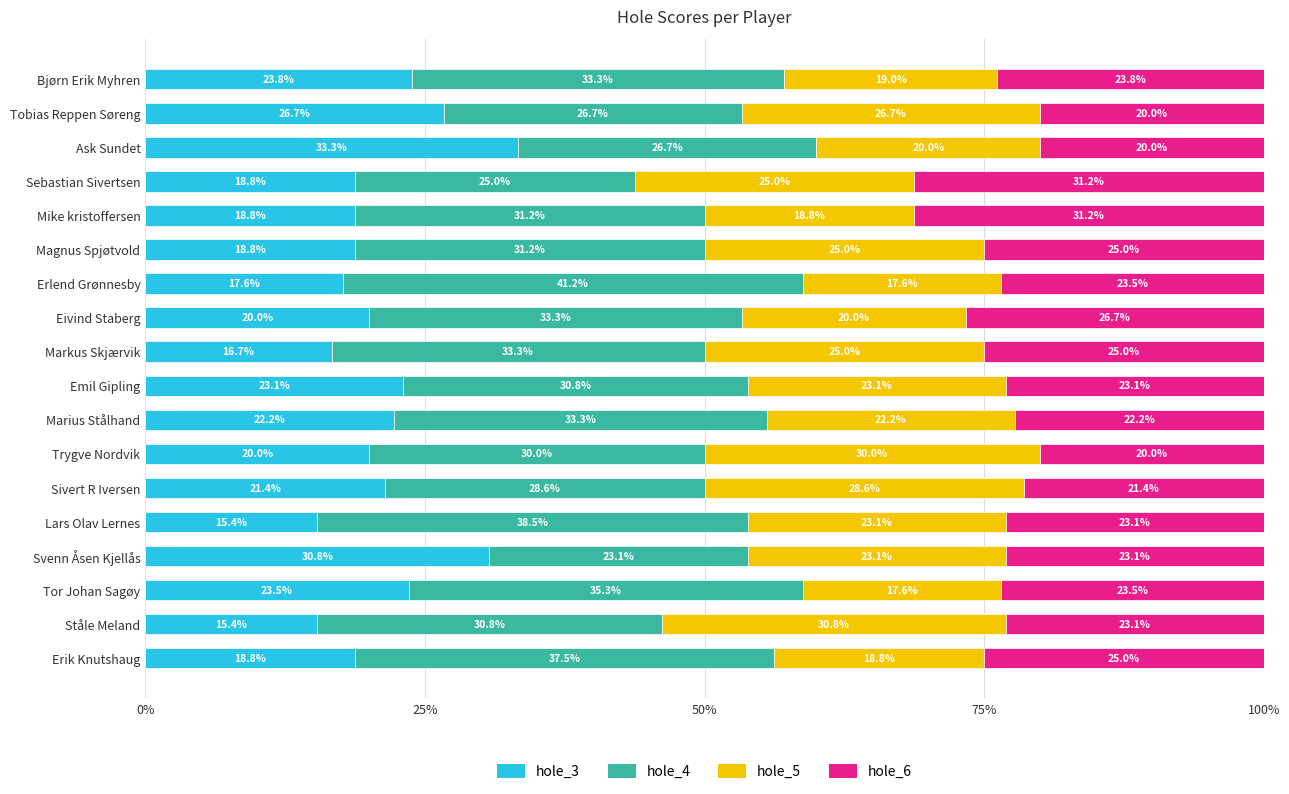

The value of hole_3 at Marius Stålhand is 32.5. True or false?

False